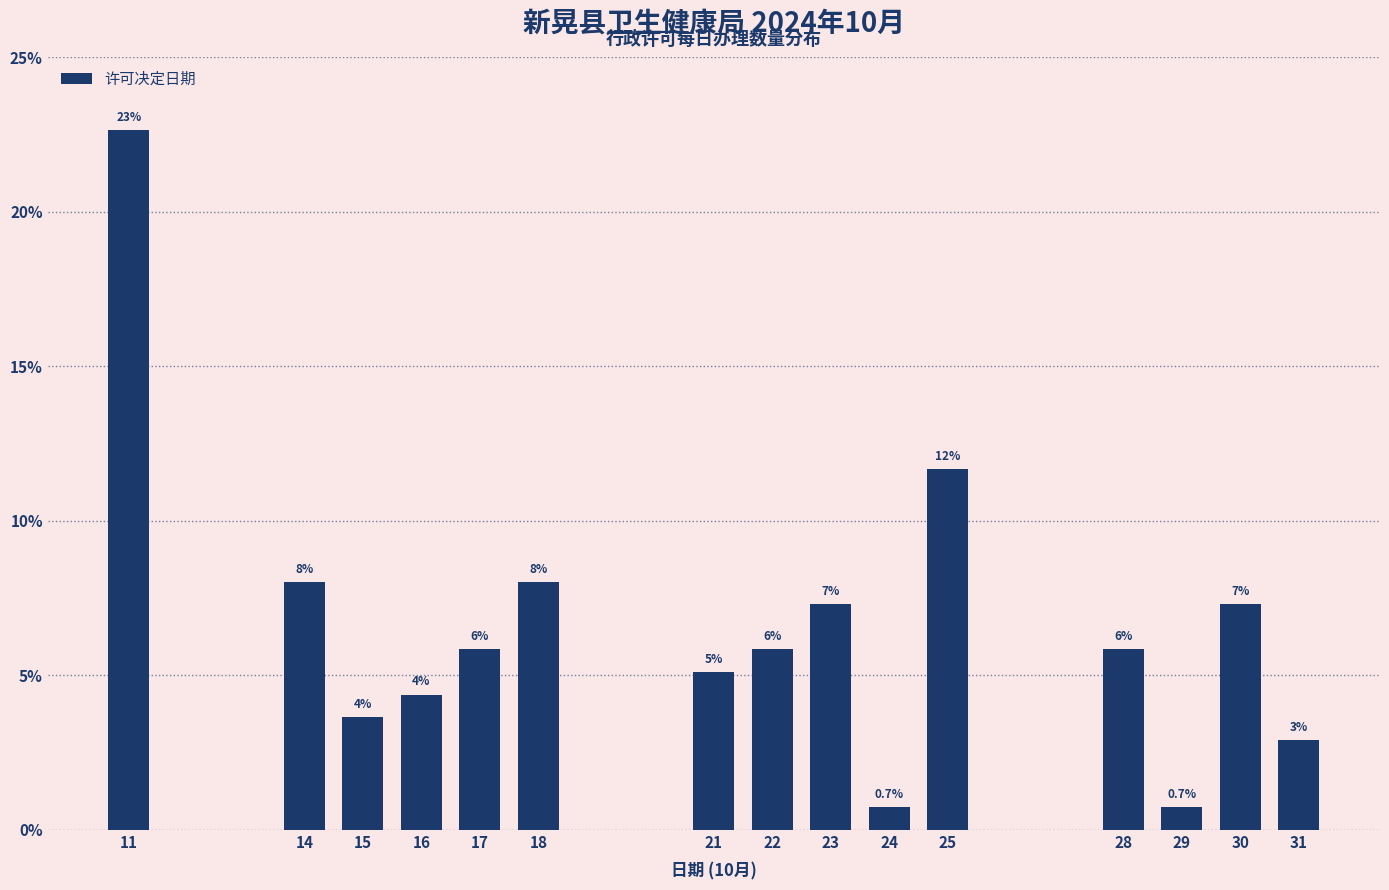

Does the chart contain any negative values?

No